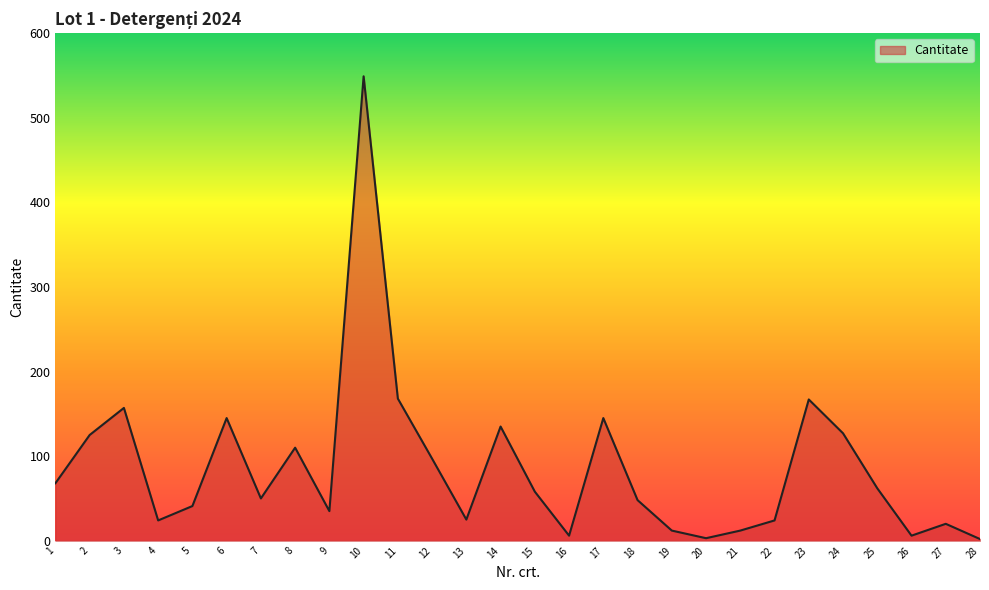

How many series are shown in this chart?

1